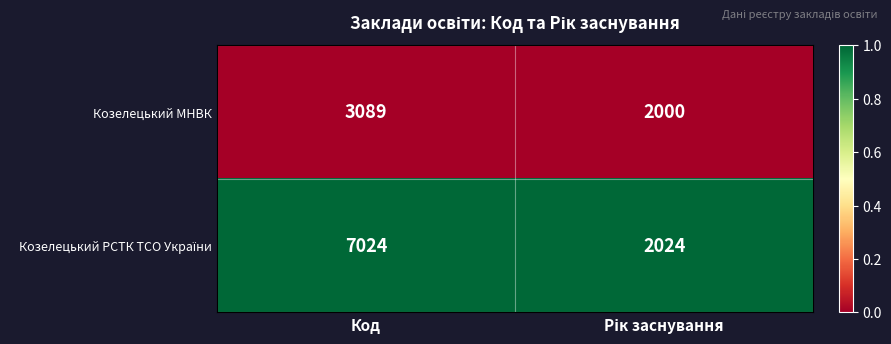

What is the spread (max minus min) of values at Код?

3935